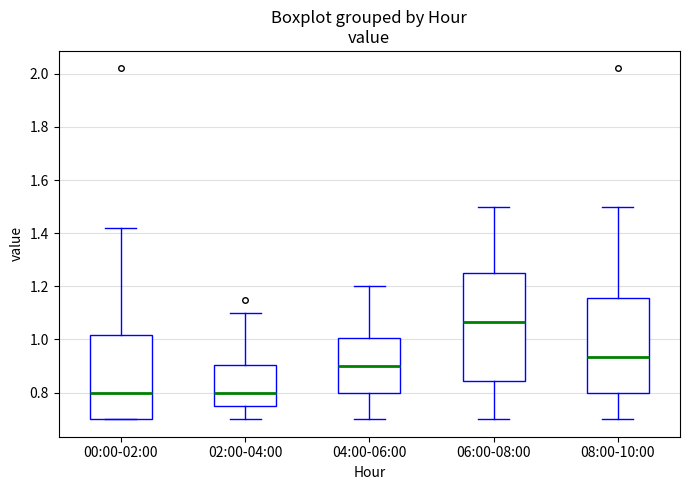

Where is the upper edge of the box for 06:00-08:00 on the y-axis? The values are not printed on the chart, so give them approximately, as read against the axis.

1.26